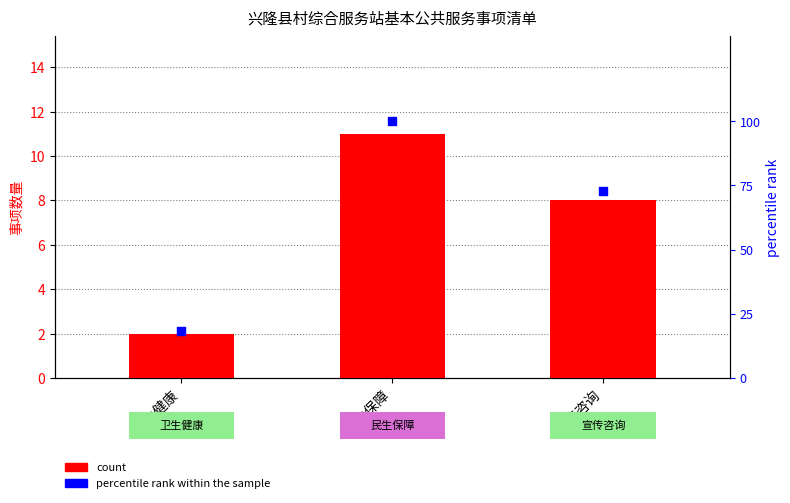

Which series reaches the maximum Y coordinate?

percentile rank within the sample